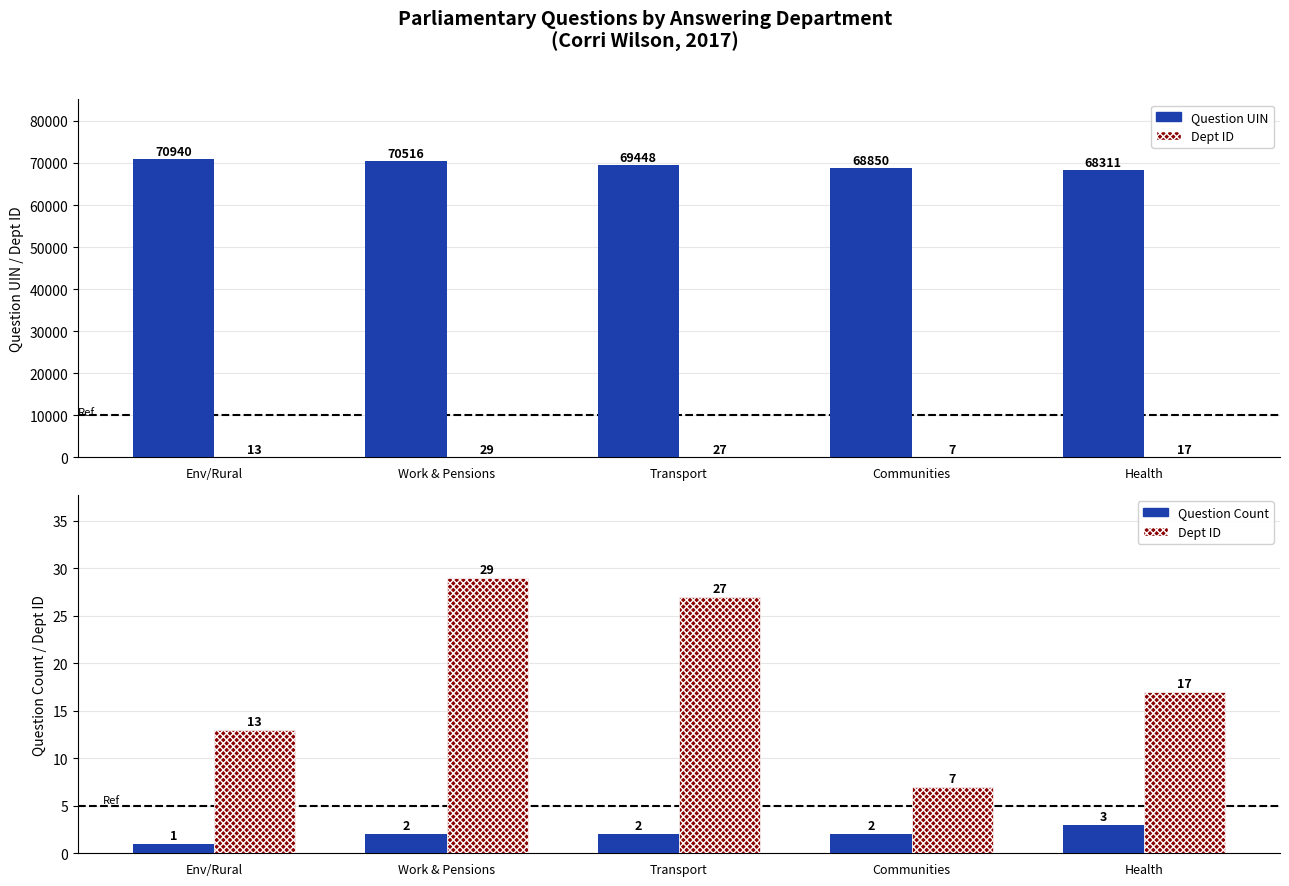

Rank the categories by Question Count value from lowest to highest.

Env/Rural, Work & Pensions, Transport, Communities, Health